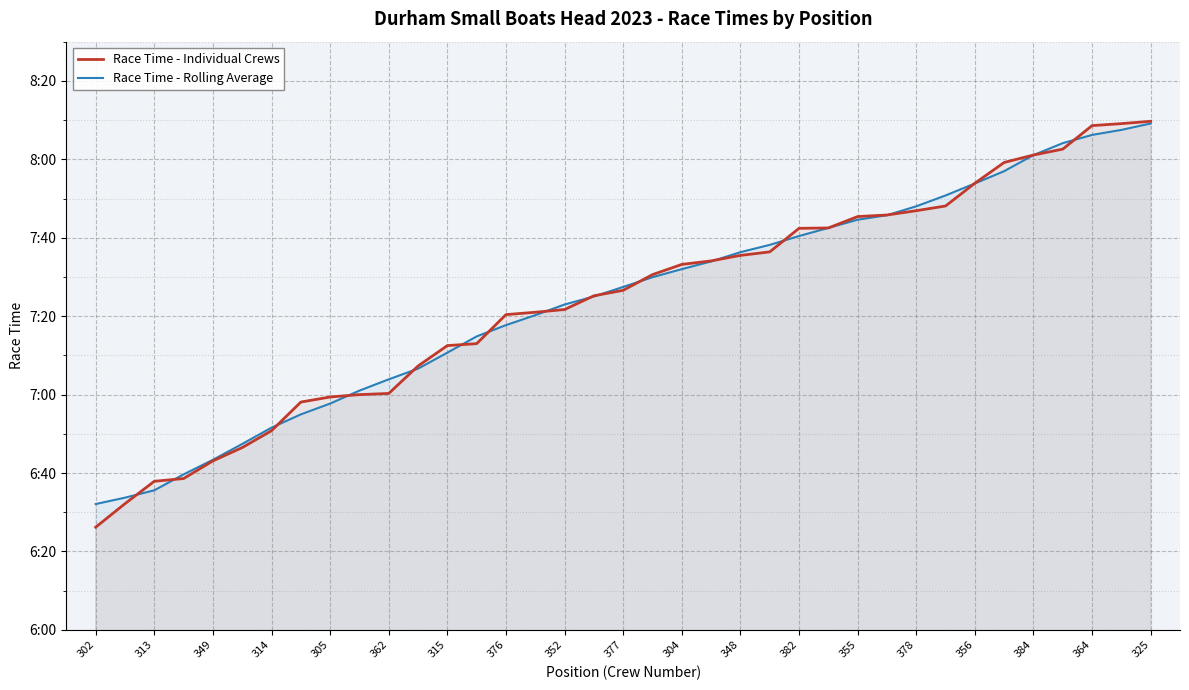

How many data points in Race Time - Individual Crews are above 446?

19